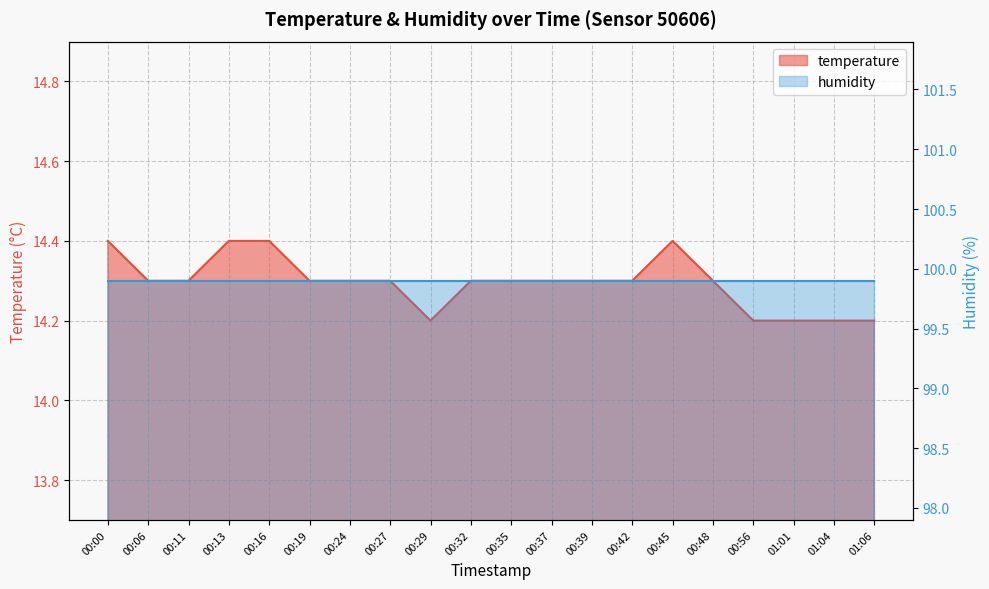

The chart shows a value of 14.2 at 00:56. True or false?

True